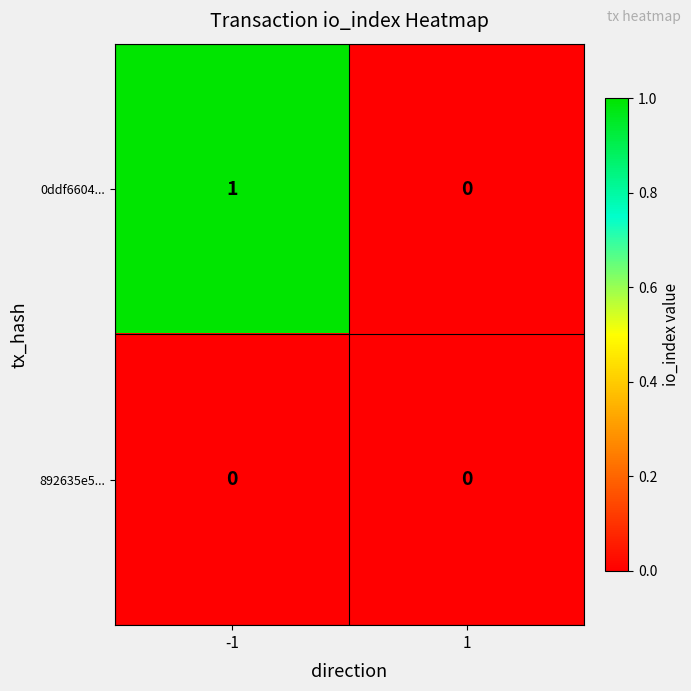

At -1, list the series in order from largest to smallest.

0ddf6604..., 892635e5...